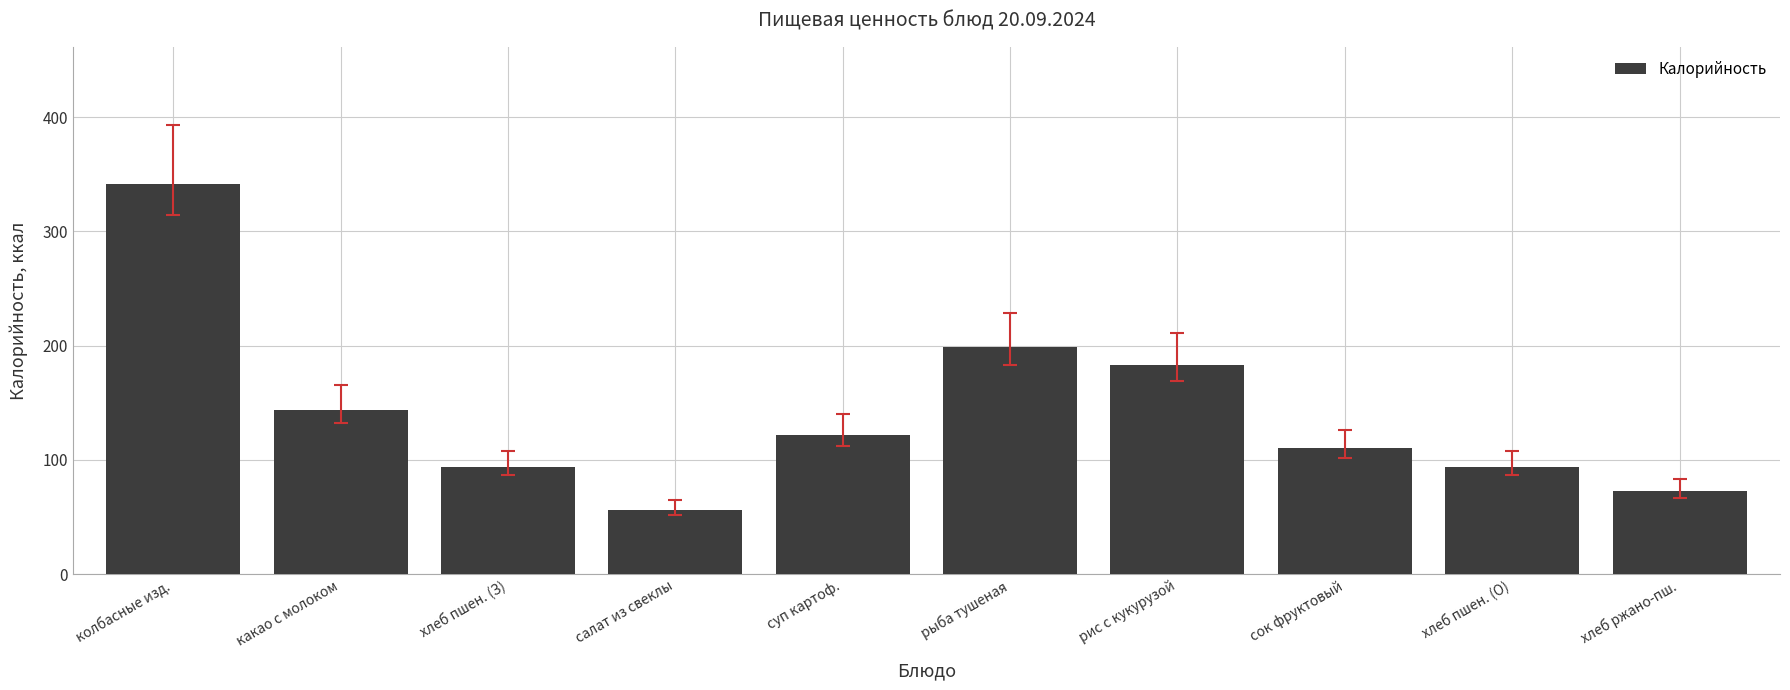

Which category has the lowest value across all series?

салат из свеклы